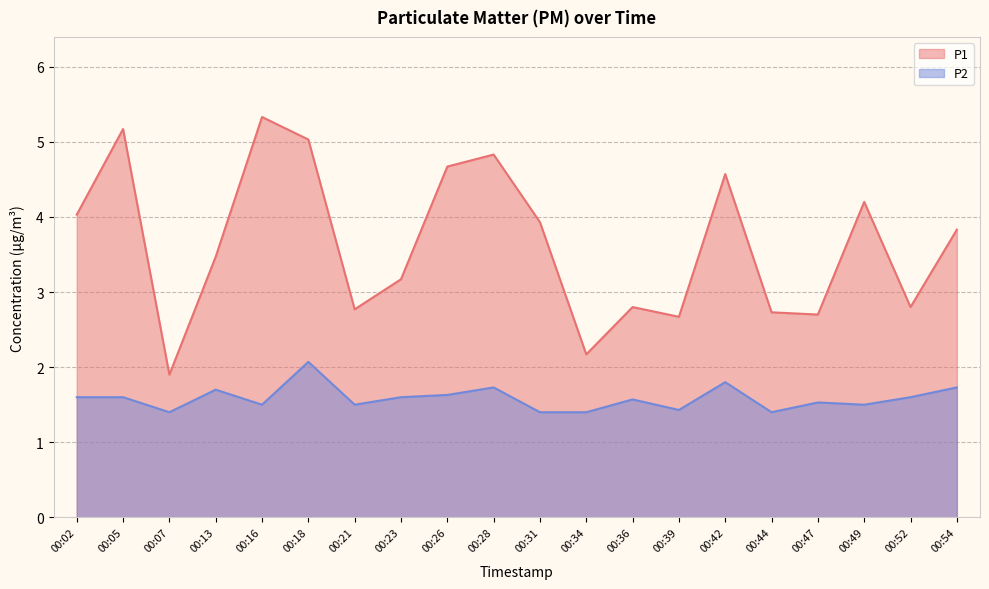

What is the total value across all series at 00:26?

6.3